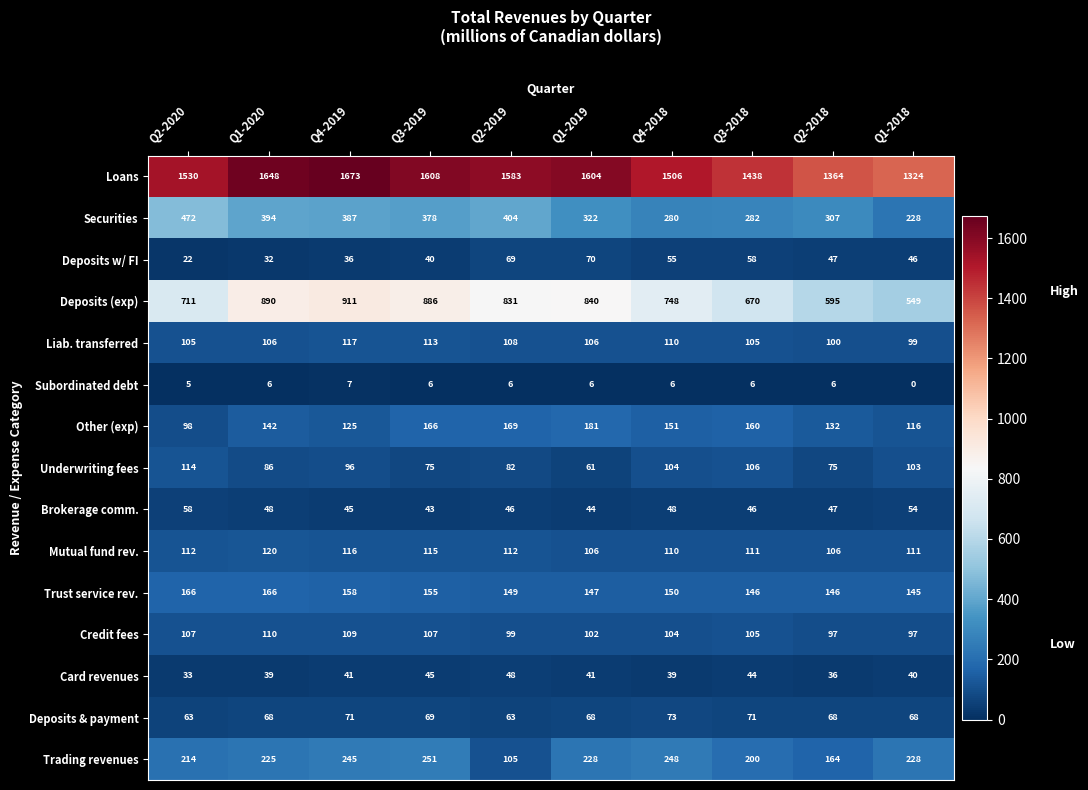

List the series in order of their peak value, lowest first.

Subordinated debt, Card revenues, Brokerage comm., Deposits w/ FI, Deposits & payment, Credit fees, Underwriting fees, Liab. transferred, Mutual fund rev., Trust service rev., Other (exp), Trading revenues, Securities, Deposits (exp), Loans